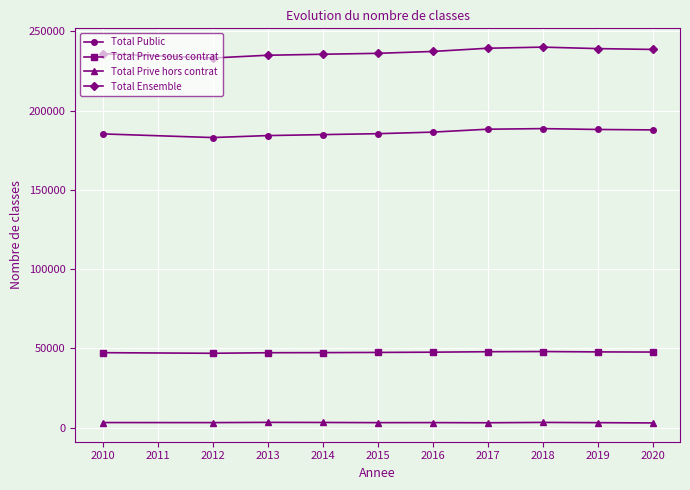

True or false: Total Prive sous contrat has more than 0 points higher than both neighbors.

True